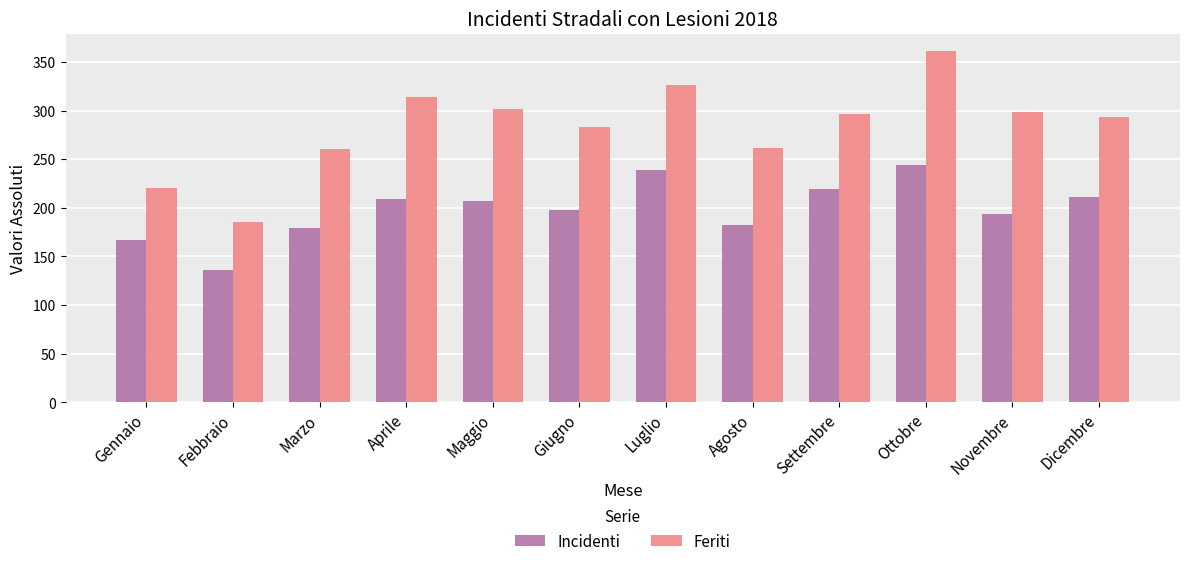

List the series in order of their peak value, highest first.

Feriti, Incidenti